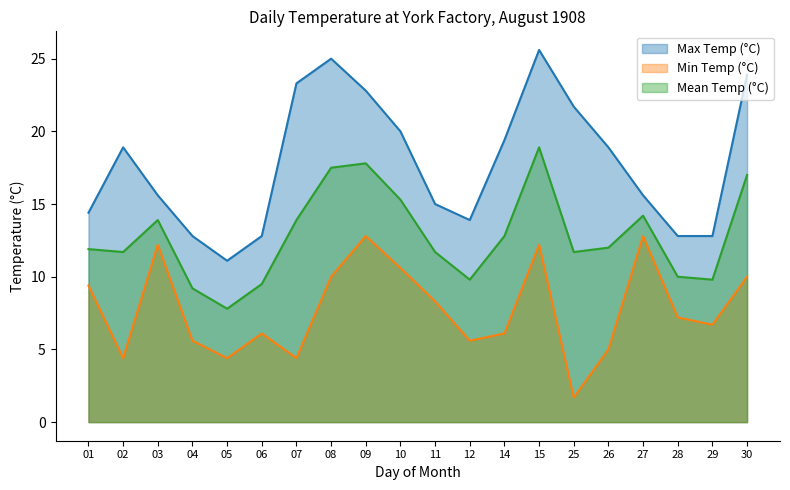

Where is the first local maximum for Mean Temp (°C)?

03